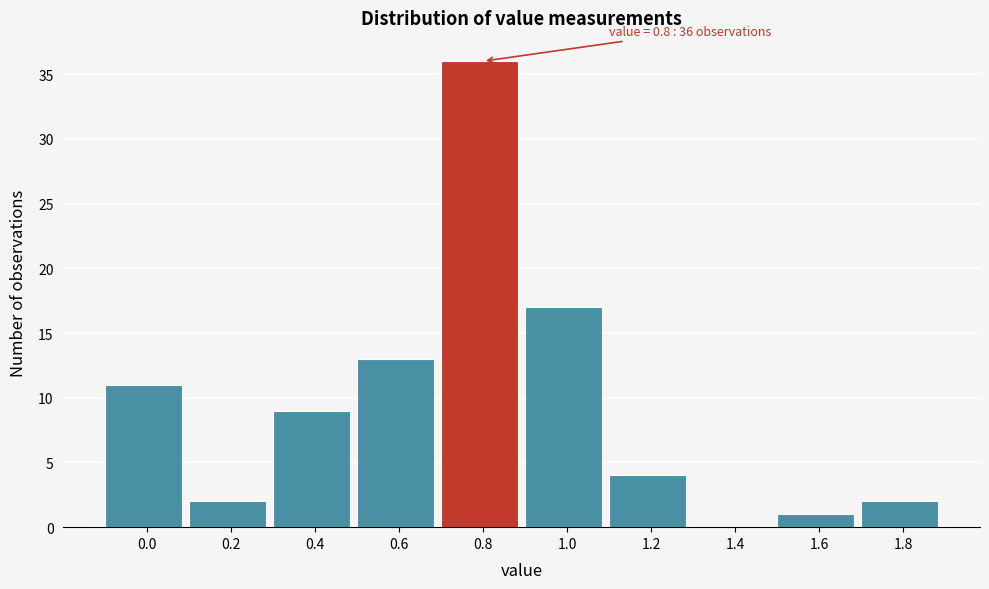

Reading left to right, transcribe all the data shown in this chart.

0.0=11	0.2=2	0.4=9	0.6=13	0.8=36	1.0=17	1.2=4	1.4=0	1.6=1	1.8=2